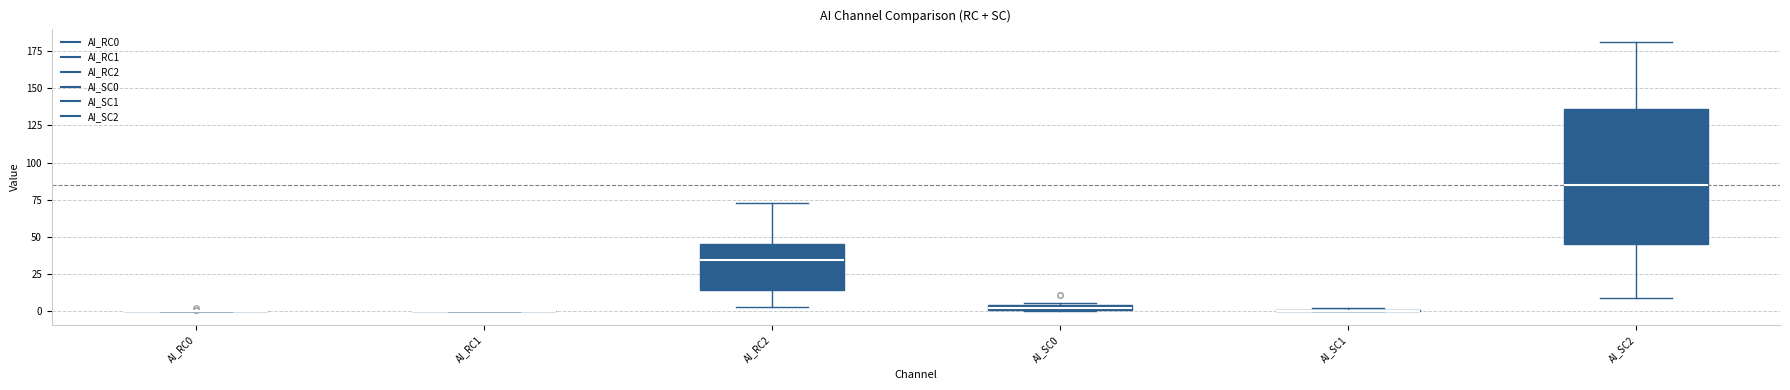

Comparing the boxes themselves (not the whiskers), which one is the tallest?

AI_SC2